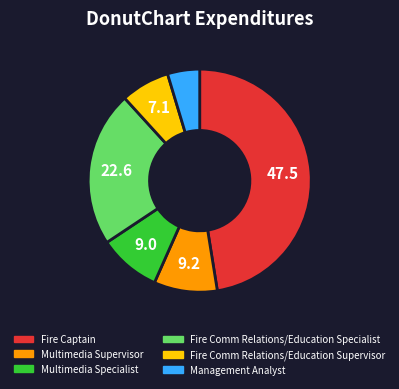

Approximately how many times larger is the value at Fire Comm Relations/Education Specialist compared to Fire Captain?

0.5